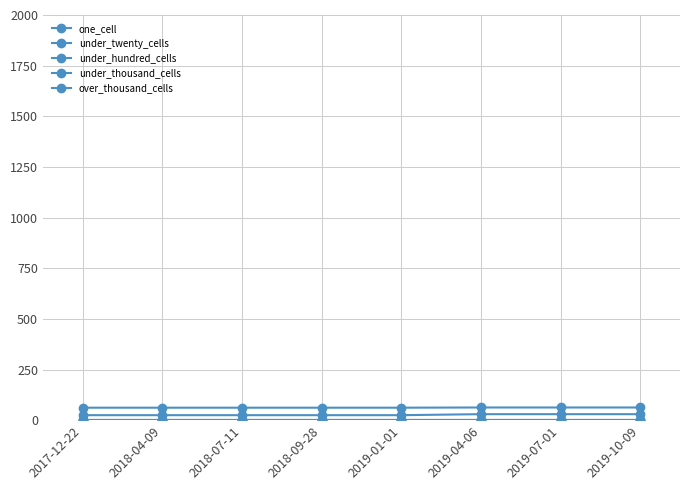

Does the chart have visible grid lines?

Yes